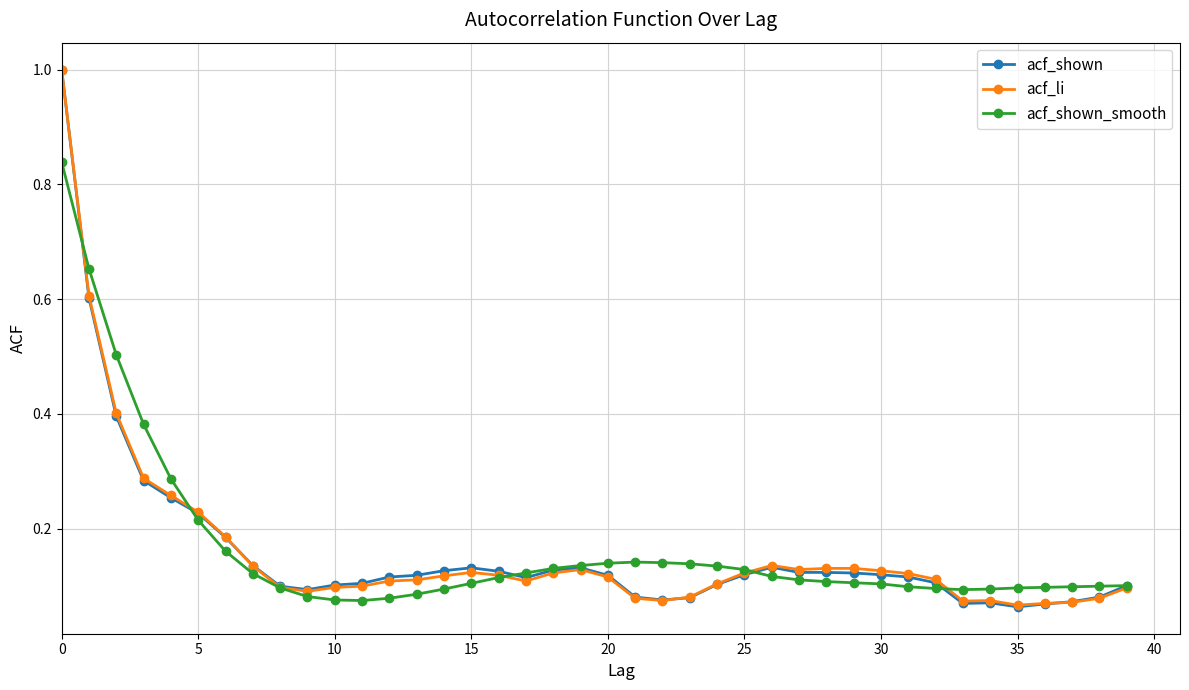

What is the highest value of the acf_li series?

1.0